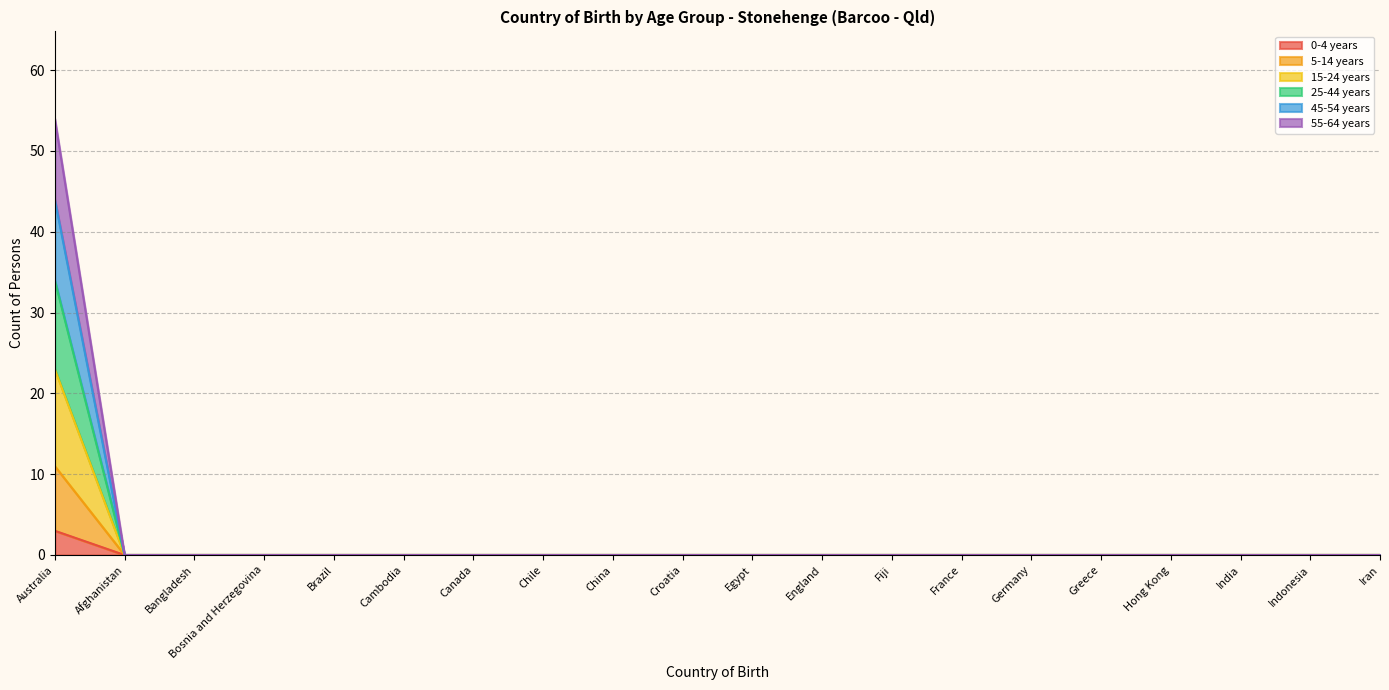

What is the label of the 13th point from the left?

Fiji